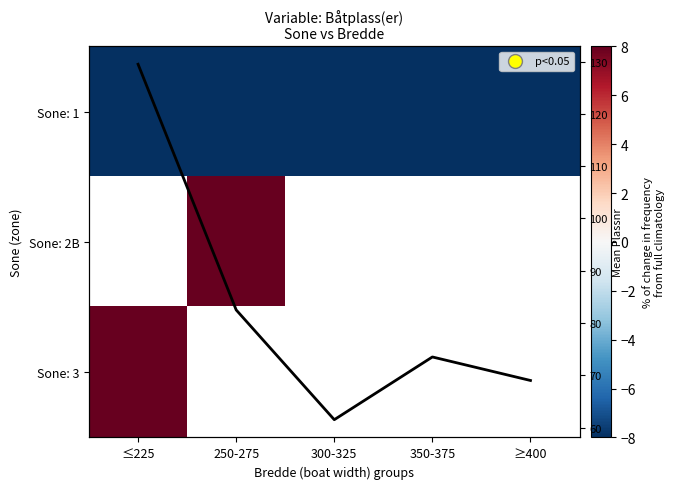

Between ≤225 and 300-325, which series saw the biggest shift?

Mean Plassnr